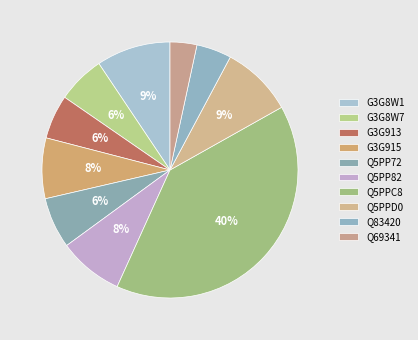

What percentage is NOT represented by G3G913?

94.4%